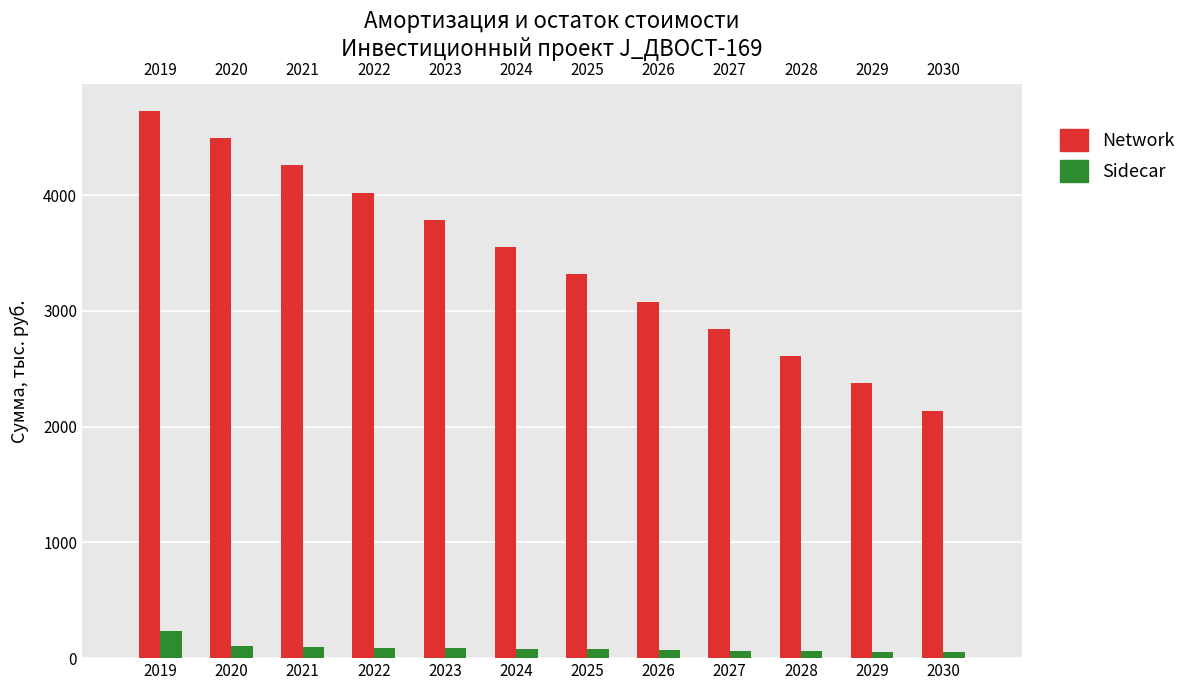

How many bars are there in each group?

2